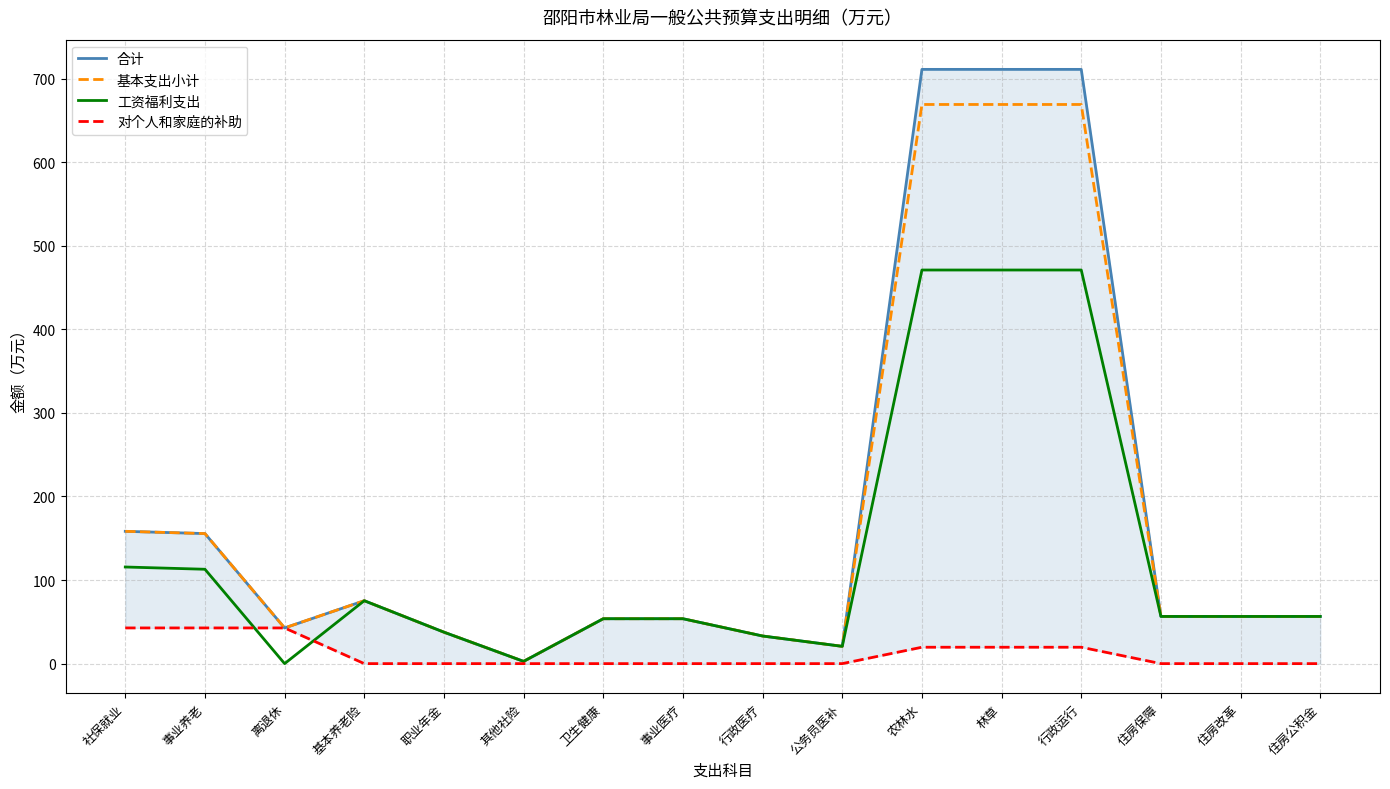

What is the difference between the maximum and second lowest values in the 合计 series?

690.4